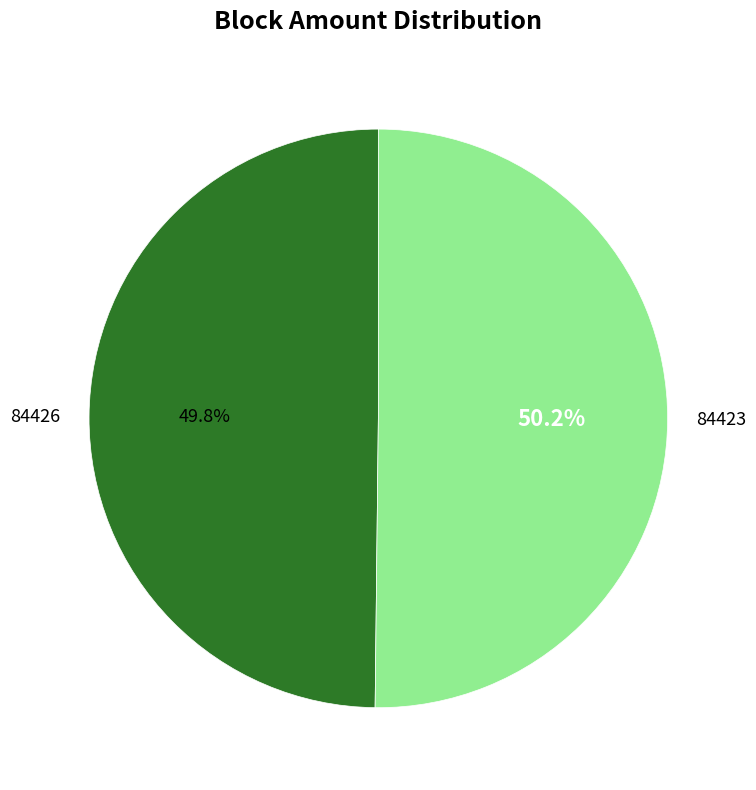

How many segments does this pie chart have?

2